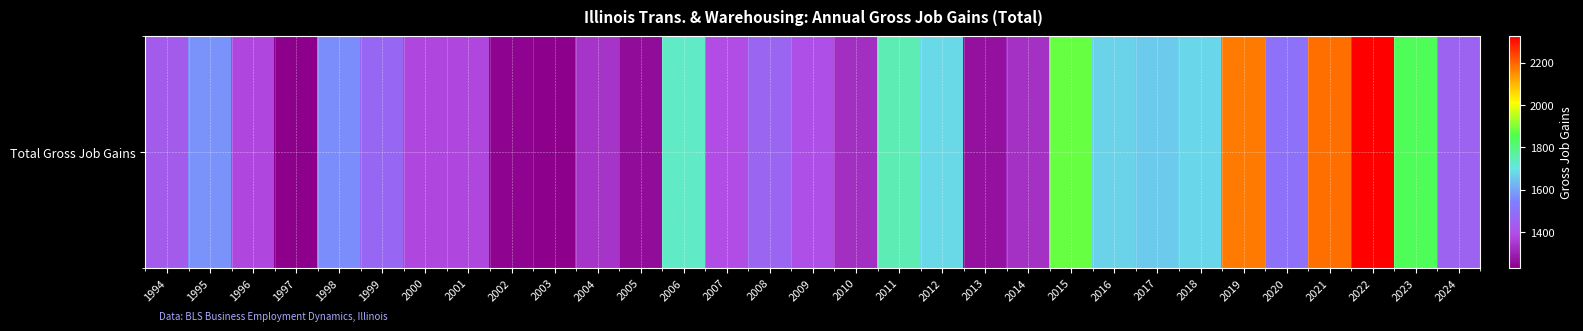

Reading left to right, transcribe all the data shown in this chart.

1994=1435	1995=1576	1996=1379	1997=1230	1998=1567	1999=1471	2000=1378	2001=1376	2002=1242	2003=1230	2004=1340	2005=1256	2006=1730	2007=1392	2008=1461	2009=1397	2010=1328	2011=1751	2012=1680	2013=1266	2014=1331	2015=1877	2016=1674	2017=1659	2018=1676	2019=2173	2020=1503	2021=2187	2022=2324	2023=1844	2024=1453